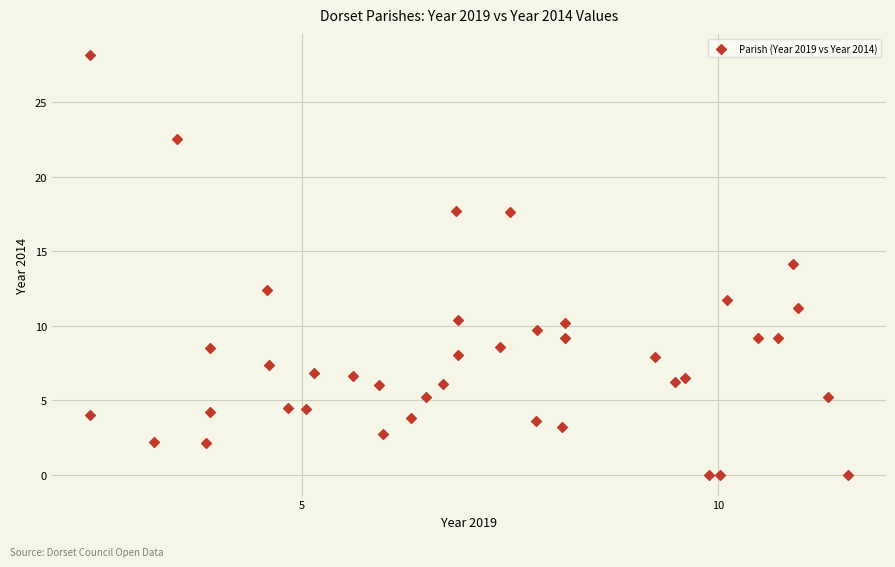

What is the range of X values (max minus min)?

9.1